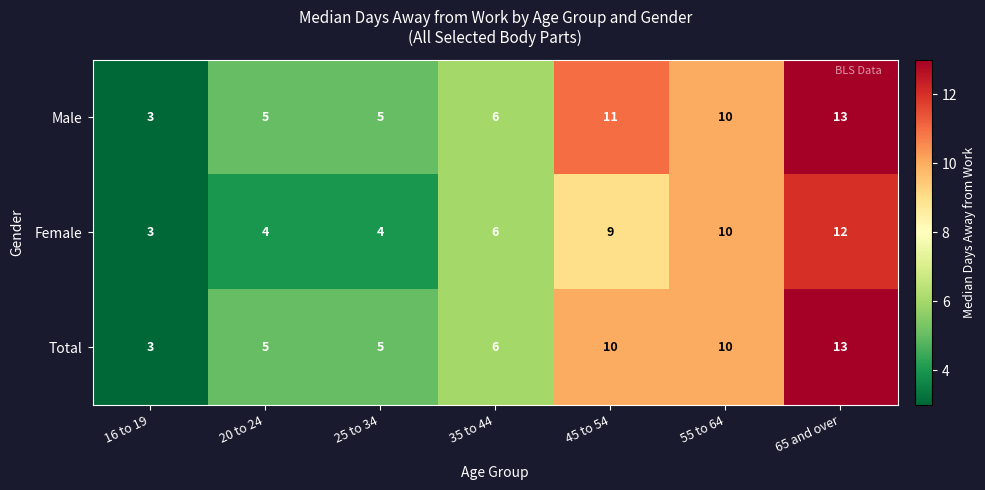

Which series has the largest total across all categories?

Male